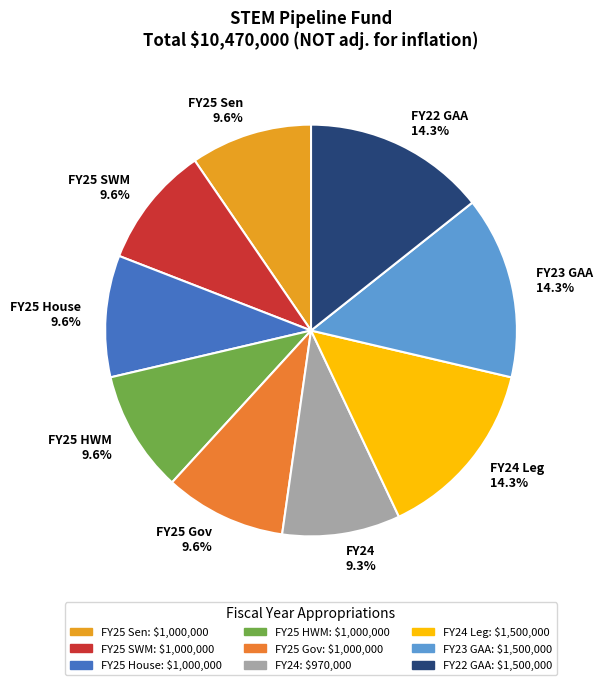

Is it true that FY25 House is 10% of the pie?

True